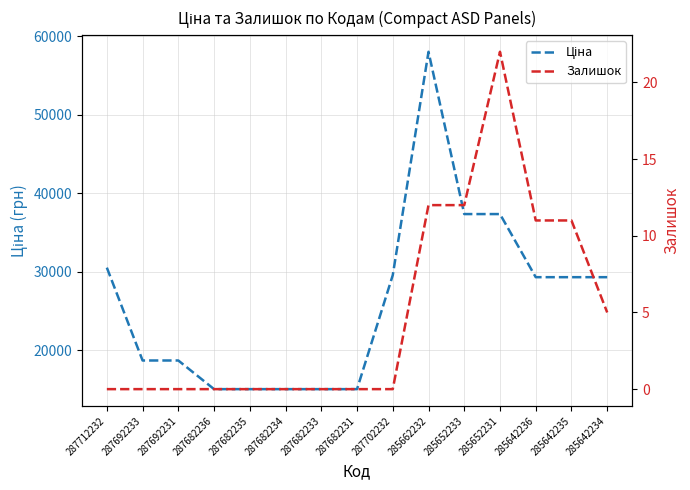

Which series has the largest total across all categories?

Ціна